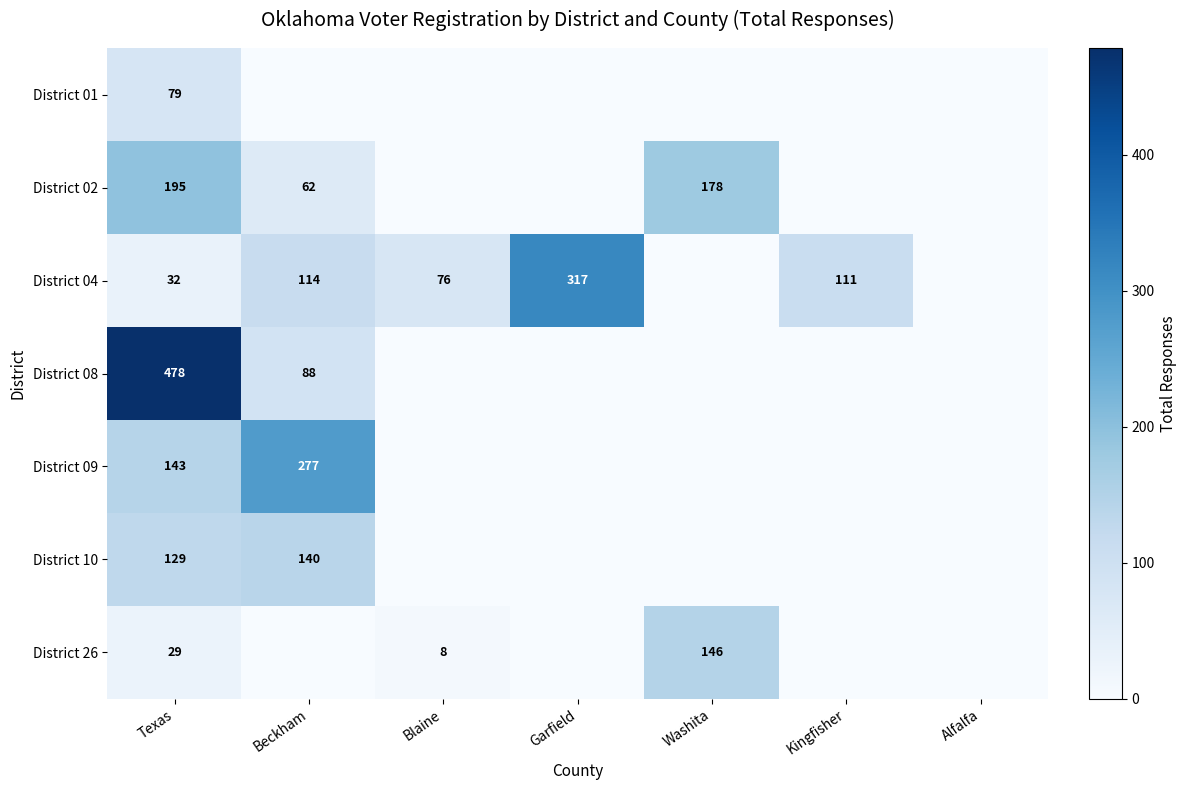

The value of District 26 at Washita is 69. True or false?

False